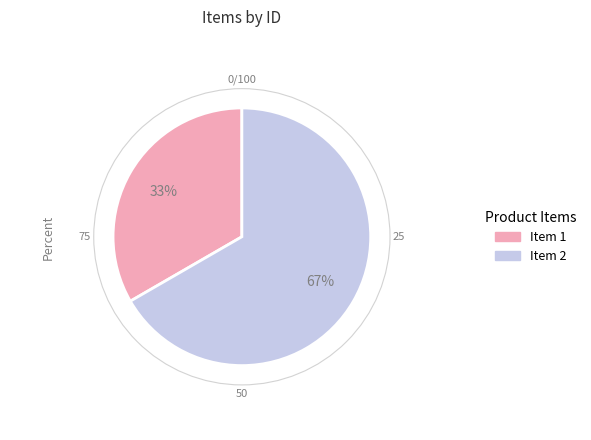

Approximately how many times larger is the value at Item 1 compared to Item 2?

0.5